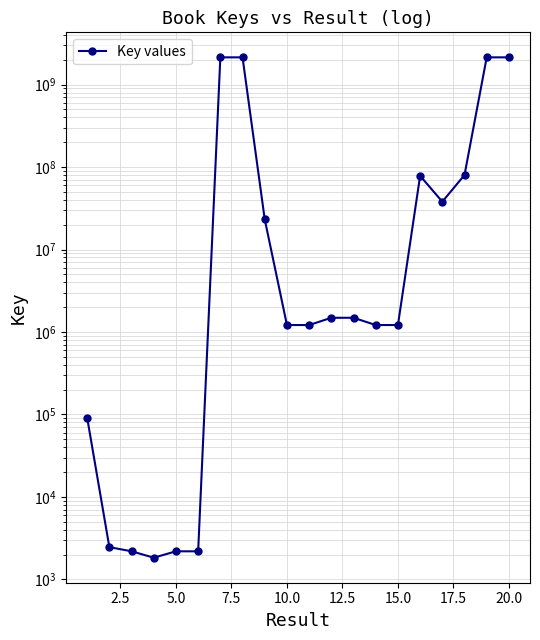

Is it true that the value at 16 is 26226464?

False